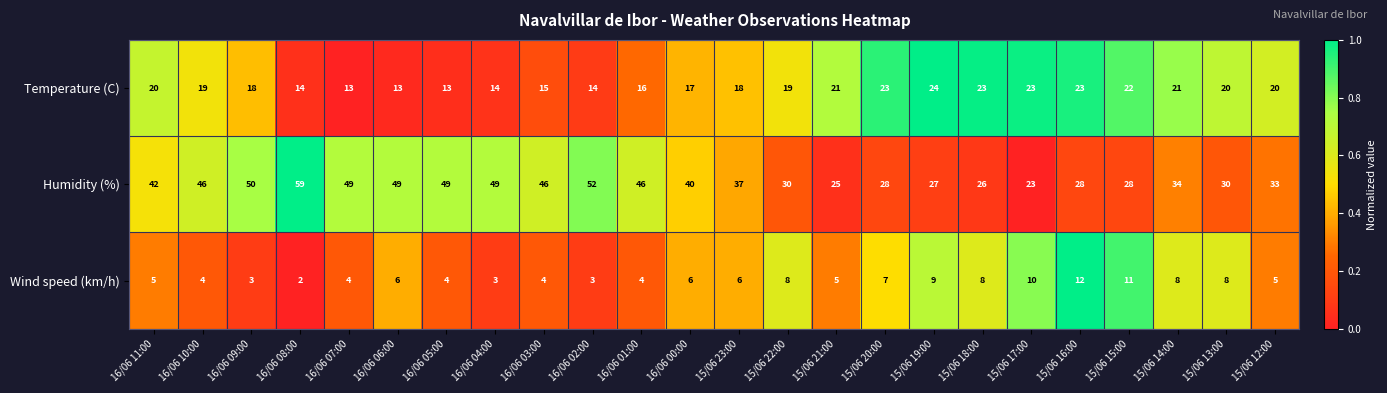

What is the spread (max minus min) of values at 15/06 18:00?

18